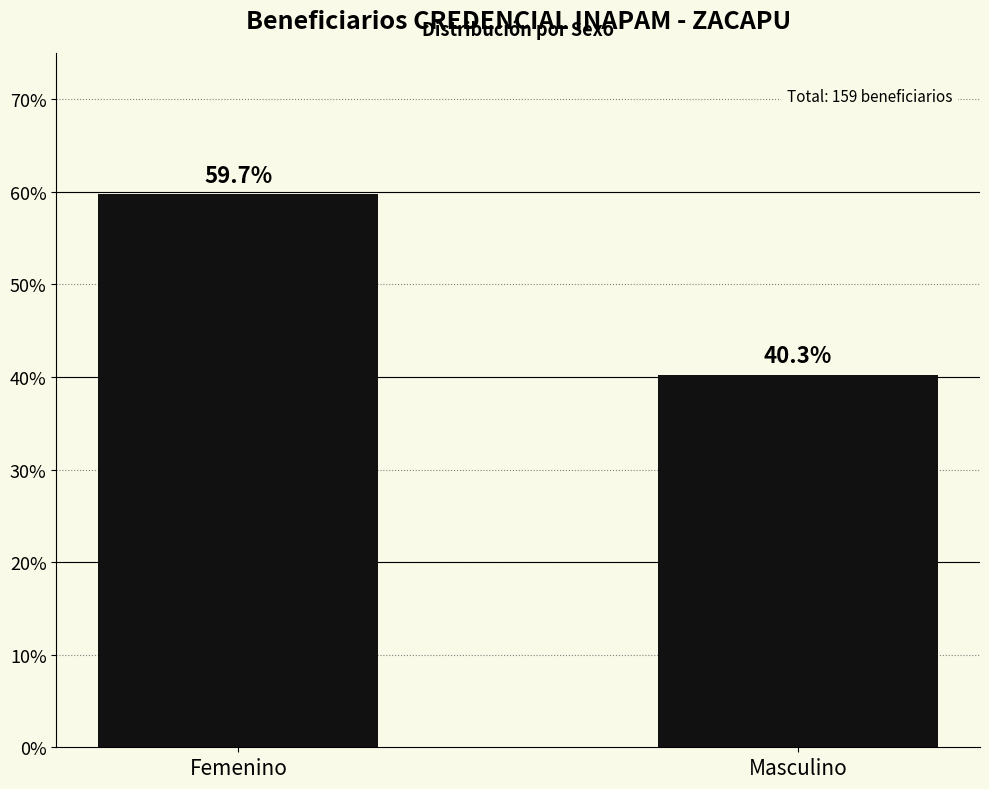

Approximately how many times larger is the value at Masculino compared to Femenino?

0.7